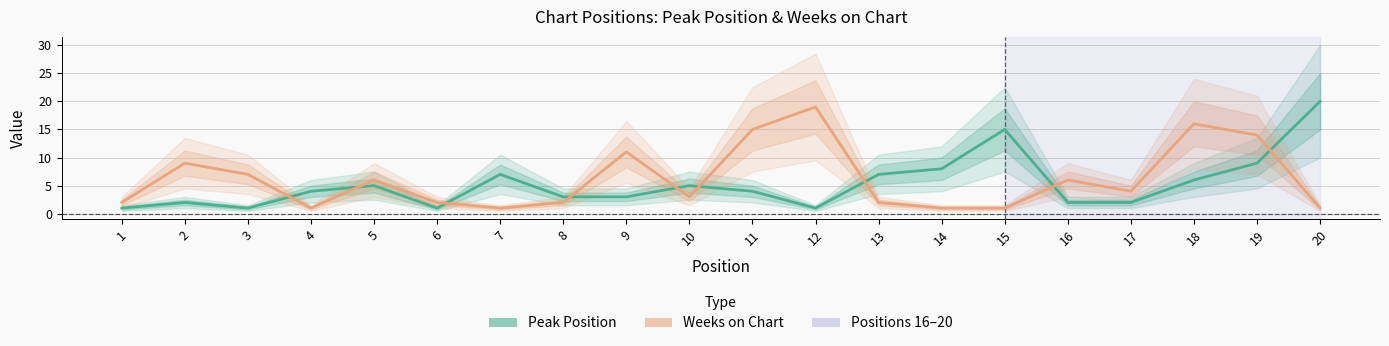

At 2, list the series in order from smallest to largest.

Peak Position, Weeks on Chart